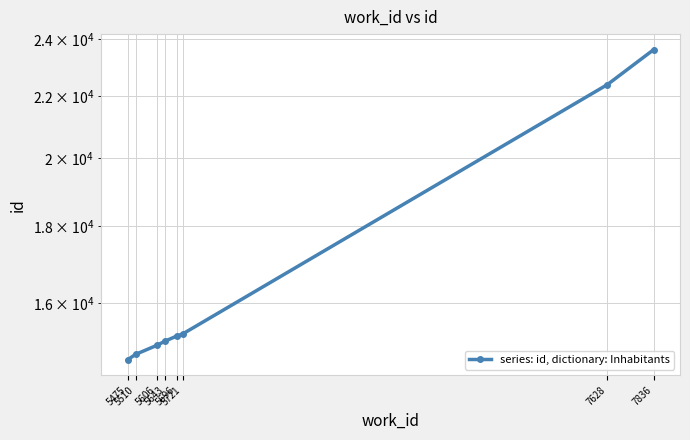

What is the minimum value shown in the chart?

14661